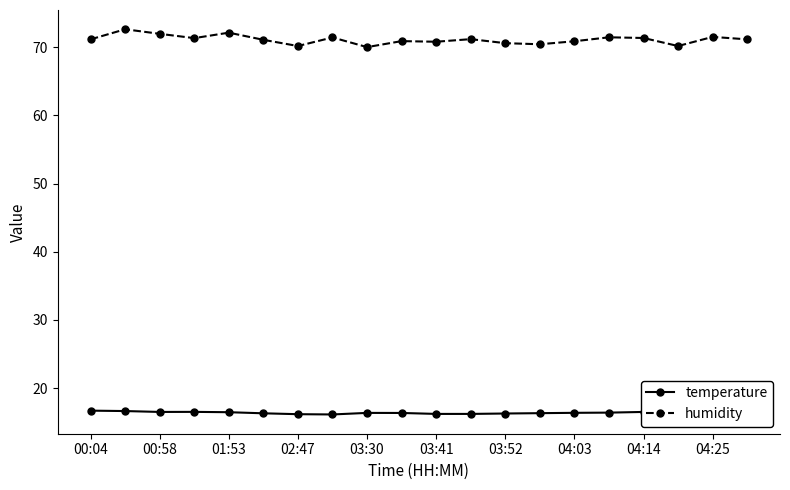

True or false: humidity has more than 0 points higher than both neighbors.

True